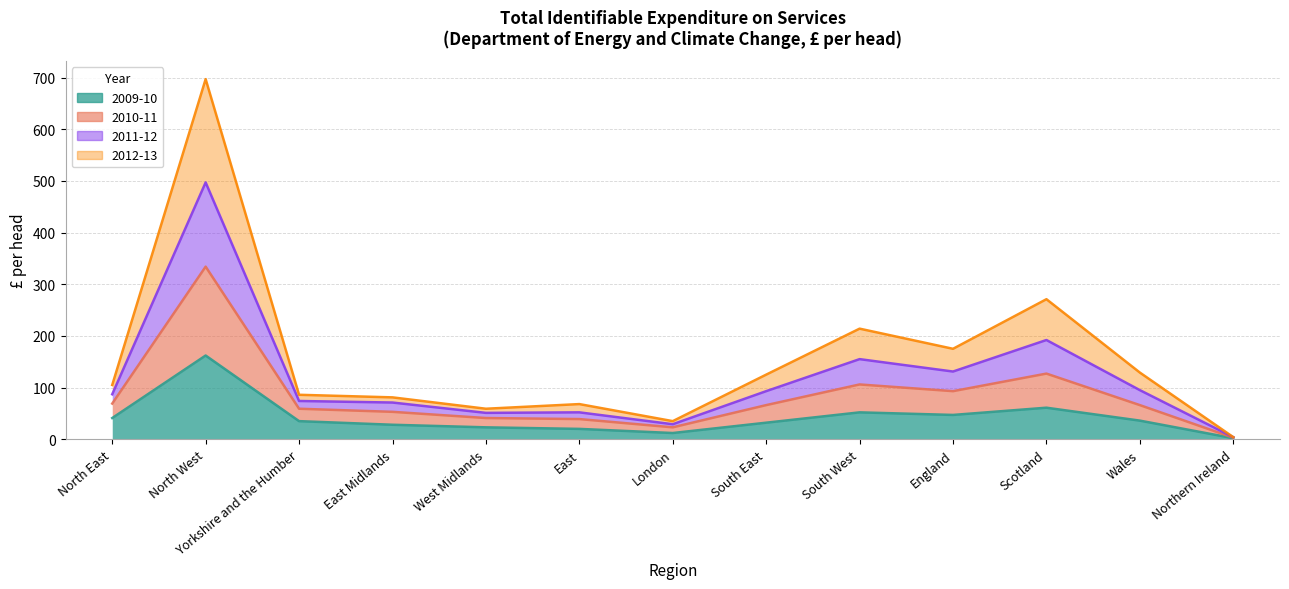

Rank the series at South East from highest to lowest value.

2011-12, 2010-11, 2012-13, 2009-10